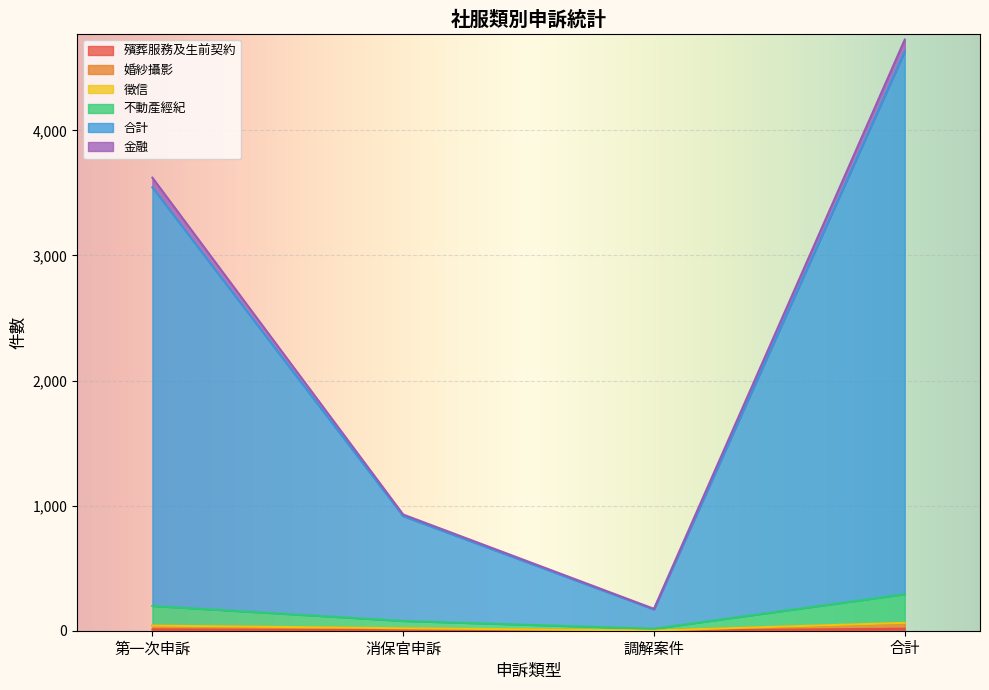

True or false: 合計 has a value of 175 at 調解案件.

True